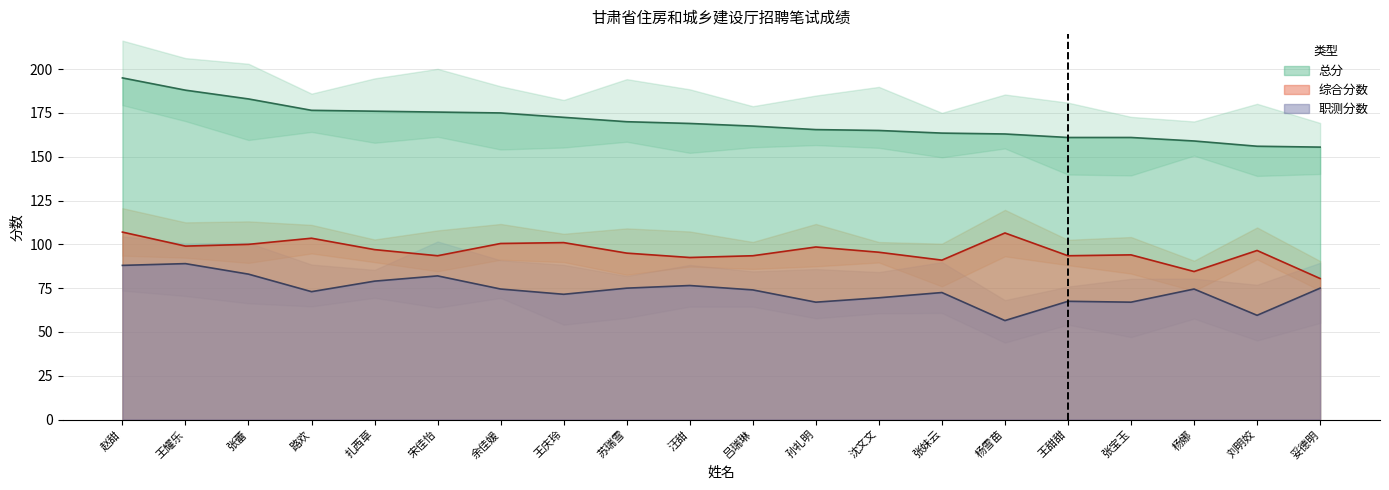

What position from the left is 杨雪苗?

15